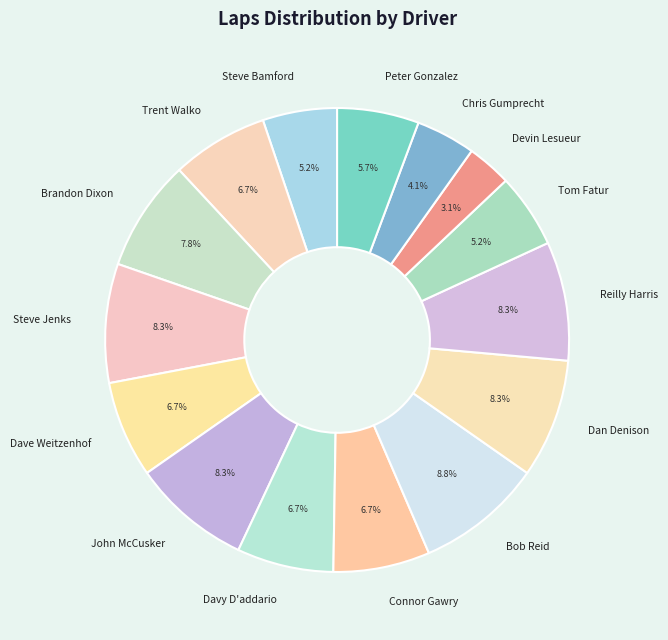

Approximately how many times larger is the value at Dave Weitzenhof compared to Steve Bamford?

1.3